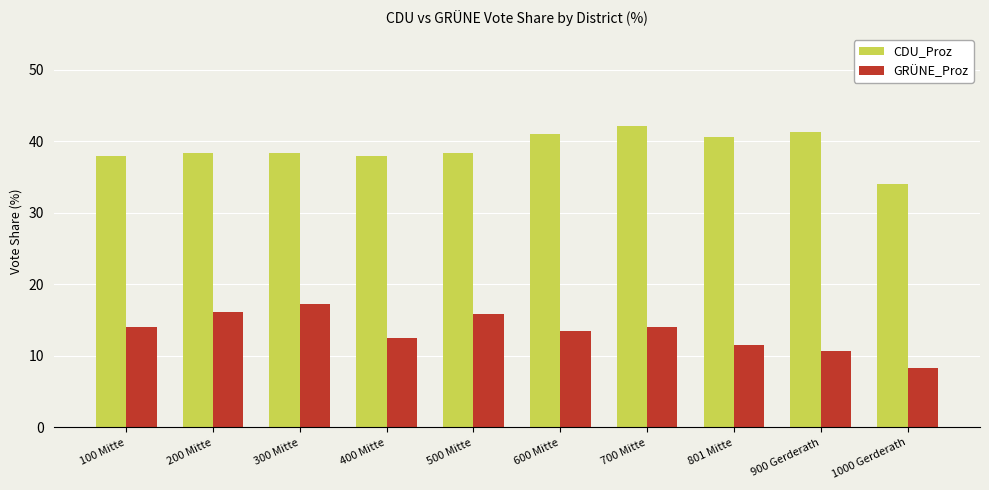

What is the spread (max minus min) of values at 400 Mitte?

25.4